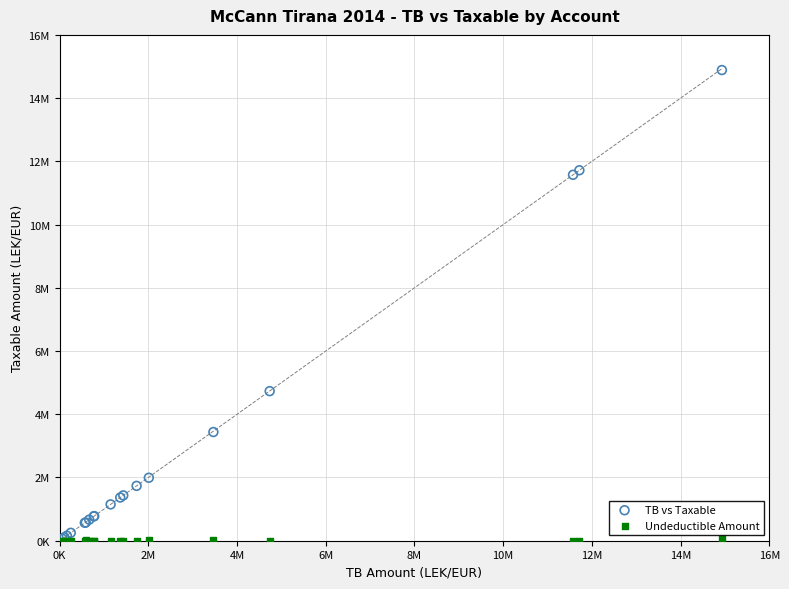

Which series contains the highest Y value?

TB vs Taxable